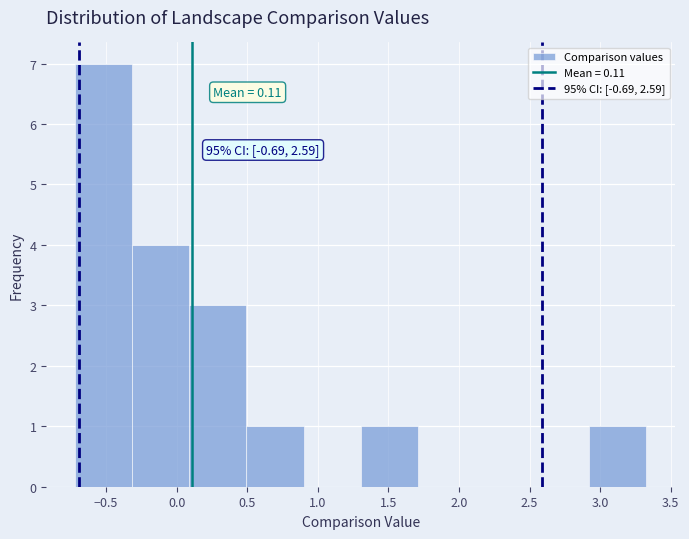

Which range on the x-axis has the tallest bar?

-0.70 to -0.30